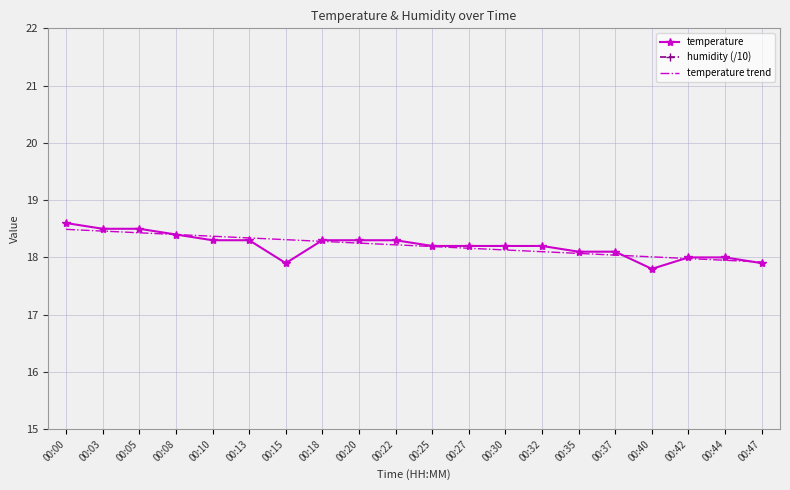

Reading left to right, what are all the values shown in this chart?

temperature: 18.6	18.5	18.5	18.4	18.3	18.3	17.9	18.3	18.3	18.3	18.2	18.2	18.2	18.2	18.1	18.1	17.8	18.0	18.0	17.9
humidity (/10): 10.0	10.0	10.0	10.0	10.0	10.0	10.0	10.0	10.0	10.0	10.0	10.0	10.0	10.0	10.0	10.0	10.0	10.0	10.0	10.0
temperature trend: 18.5	18.5	18.4	18.4	18.4	18.3	18.3	18.3	18.2	18.2	18.2	18.2	18.1	18.1	18.1	18.0	18.0	18.0	17.9	17.9